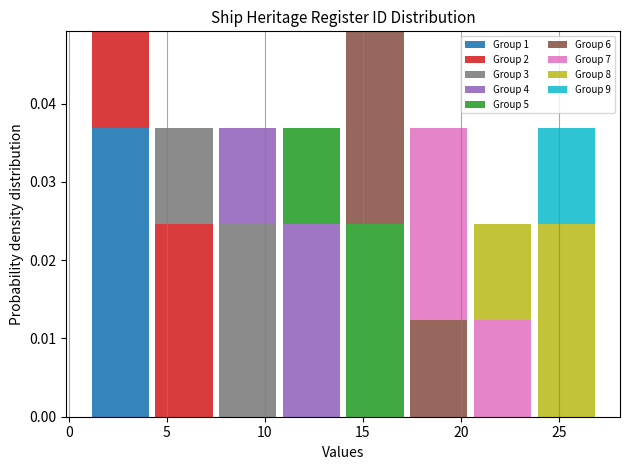

What is the total height of the stacked bar covering 4.25 to 7.50 on the x-axis? Neither the bar edges nor the heights are printed on the chart, so give them approximately, as read against the axes.

0.037